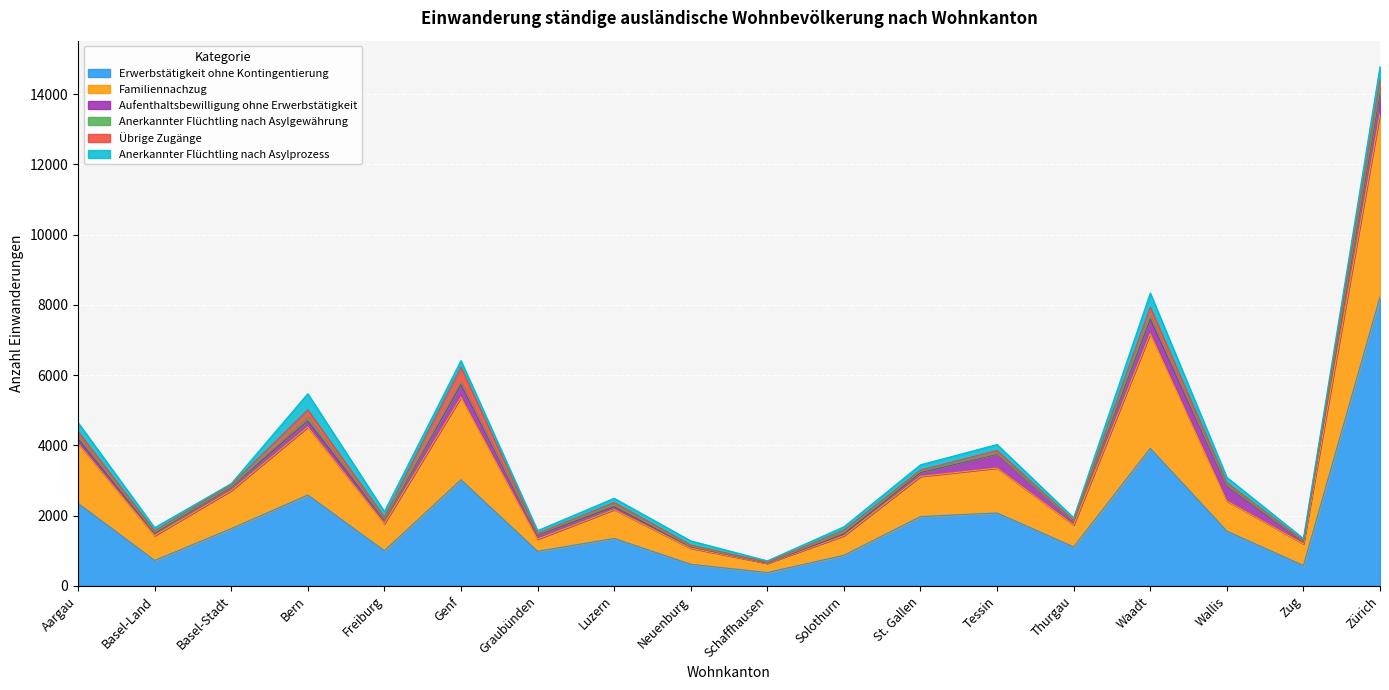

Which series has the largest total across all categories?

Erwerbstätigkeit ohne Kontingentierung